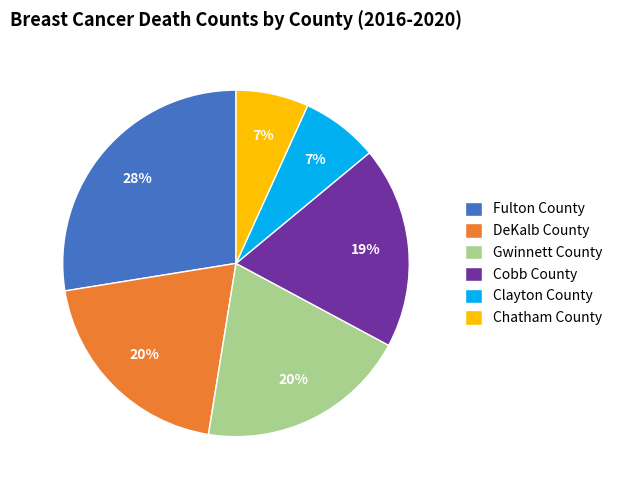

Does Clayton County represent more than half of the total?

No